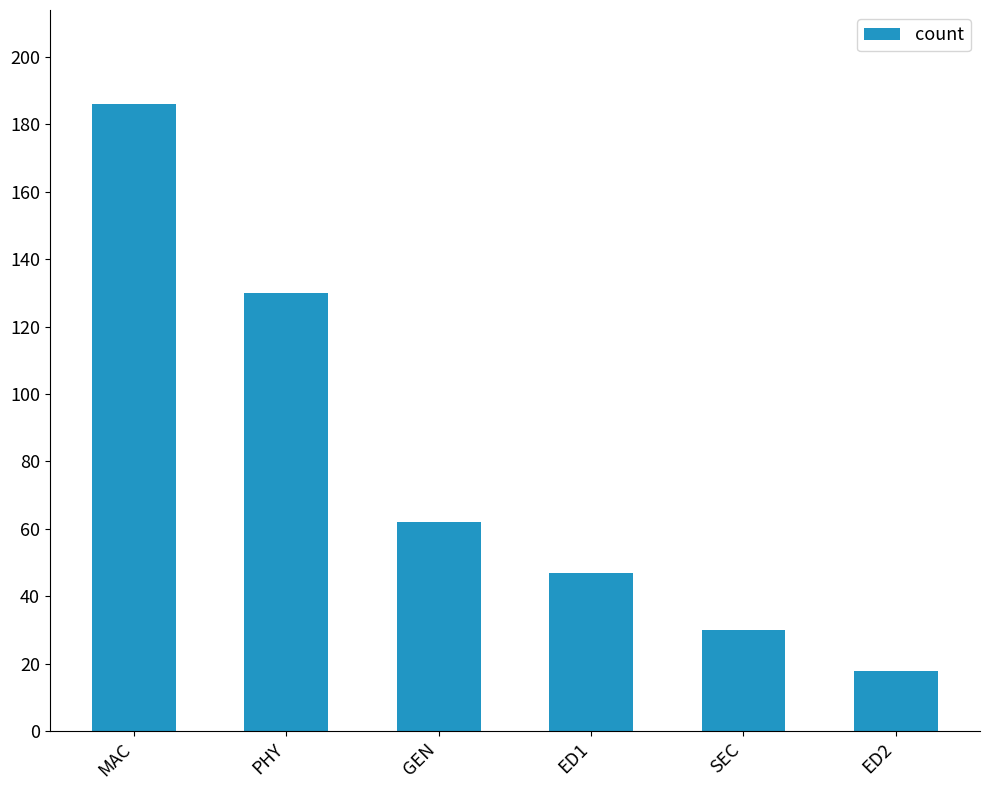

Are the bars grouped side by side (vs. stacked)?

No